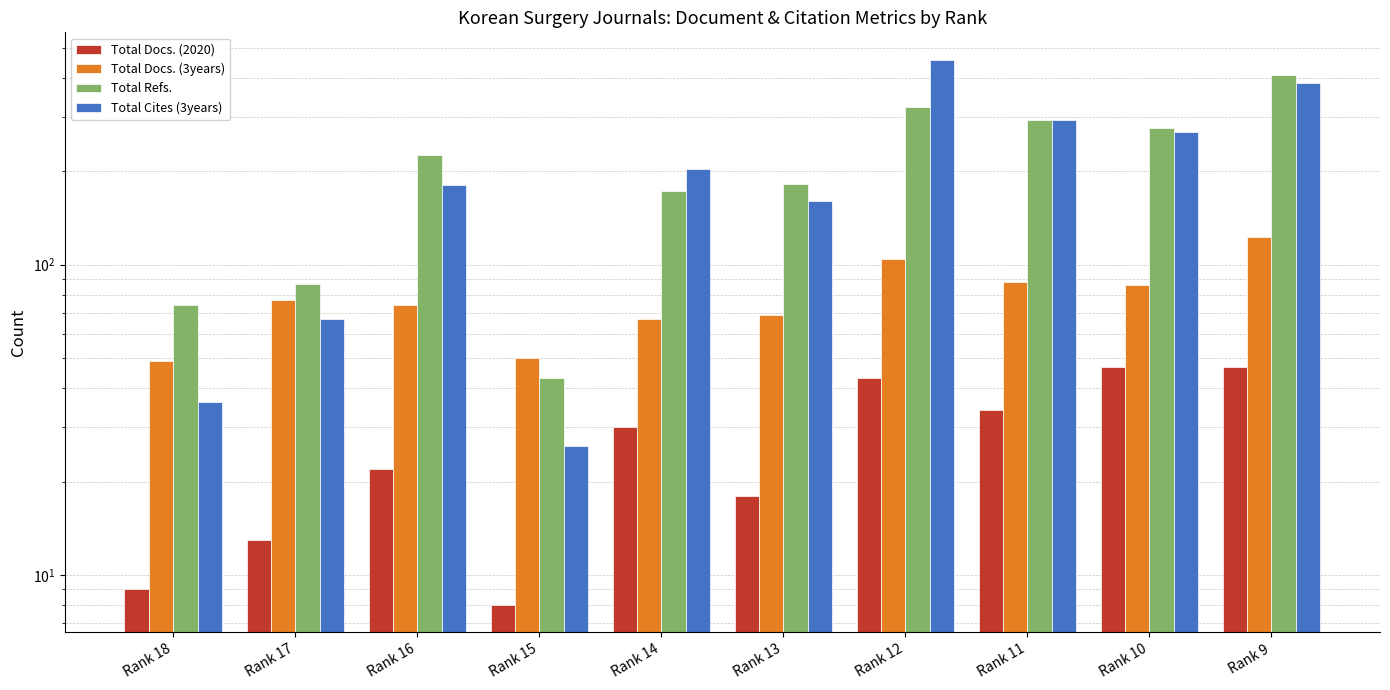

What is the value of the Total Cites (3years) bar at the 5th from the left?

203